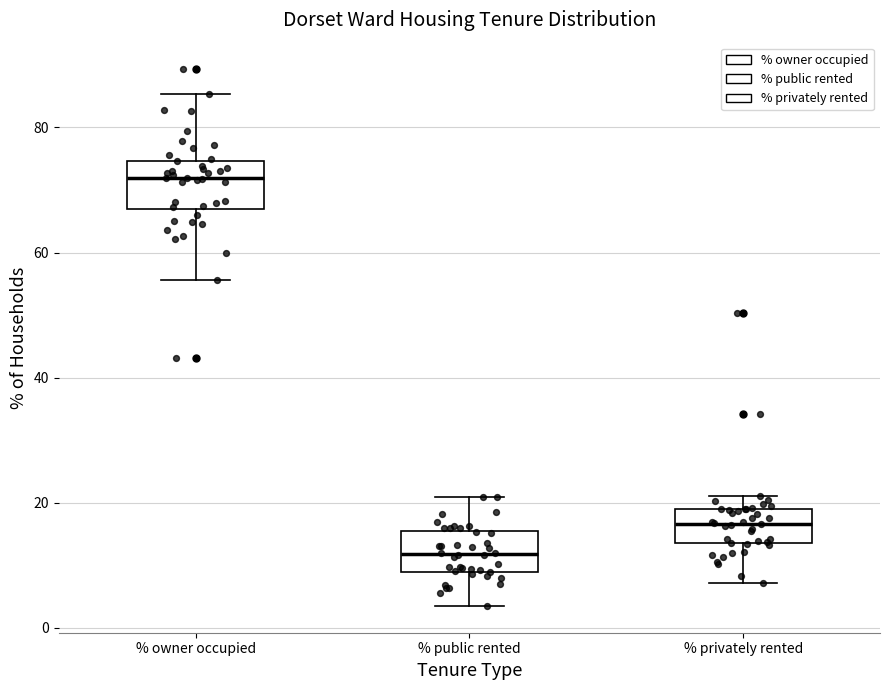

Reading left to right, transcribe this box plot: for each box, give where its median line is, the range the box spans, and where its two whiskers end, as read against the y-axis. The values are not printed on the chart, so give them approximately, as read against the axis.

% owner occupied: median 72, box 68 to 74, whiskers 56 to 86
% public rented: median 12, box 10 to 16, whiskers 4 to 20
% privately rented: median 16, box 14 to 20, whiskers 8 to 22